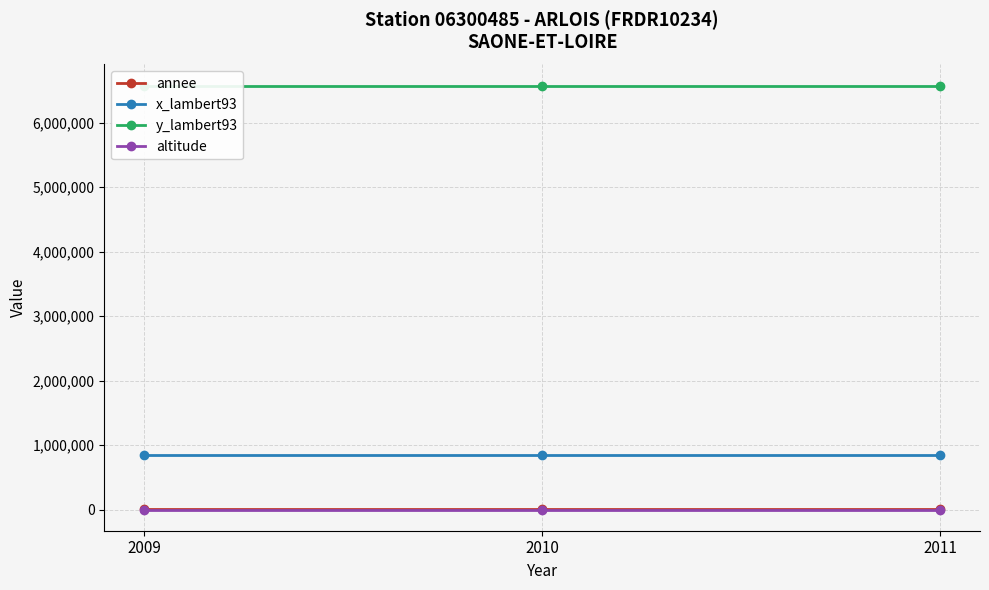

Reading left to right, what are all the values shown in this chart?

annee: 2009=2011	2010=2010	2011=2009
x_lambert93: 2009=838719	2010=838719	2011=838719
y_lambert93: 2009=6572539	2010=6572539	2011=6572539
altitude: 2009=173	2010=173	2011=173